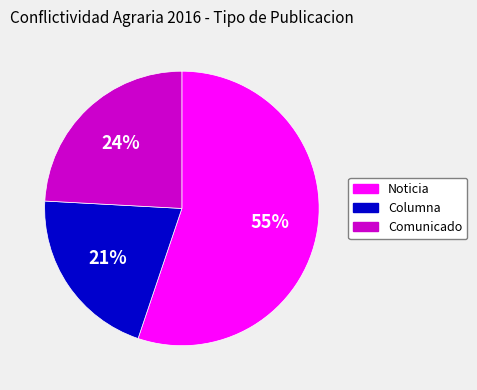

To the nearest percent, what portion does Noticia represent?

55%